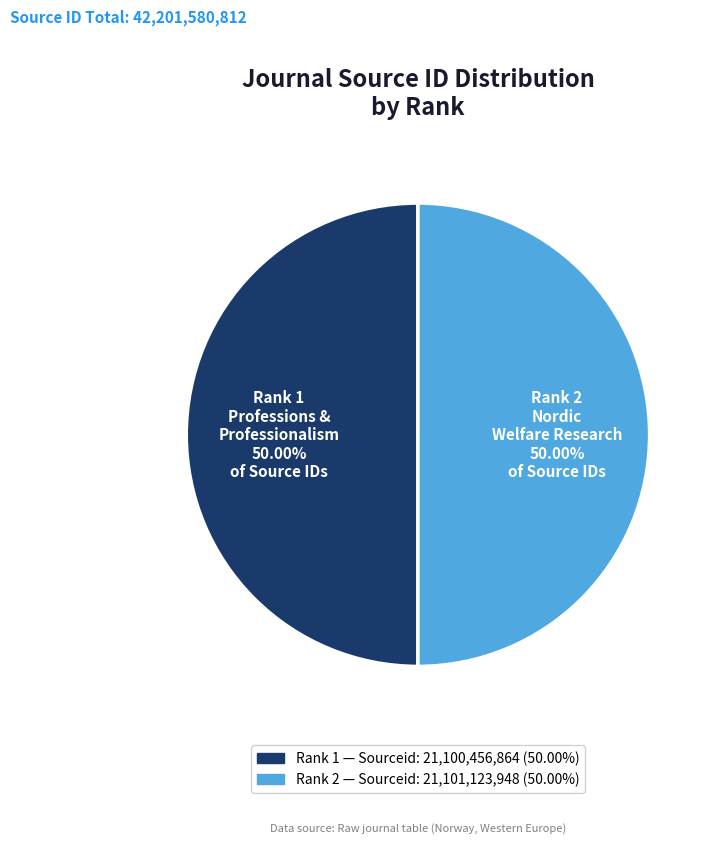

Count the number of slices in the pie.

2